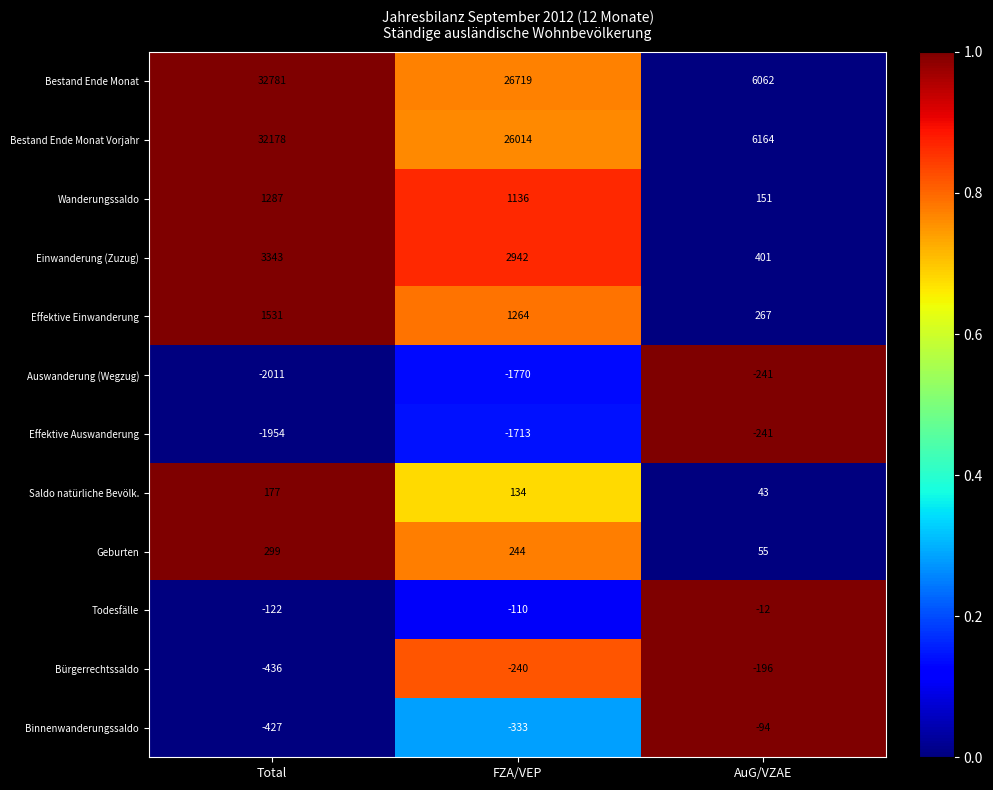

What is the minimum value for Wanderungssaldo?

151